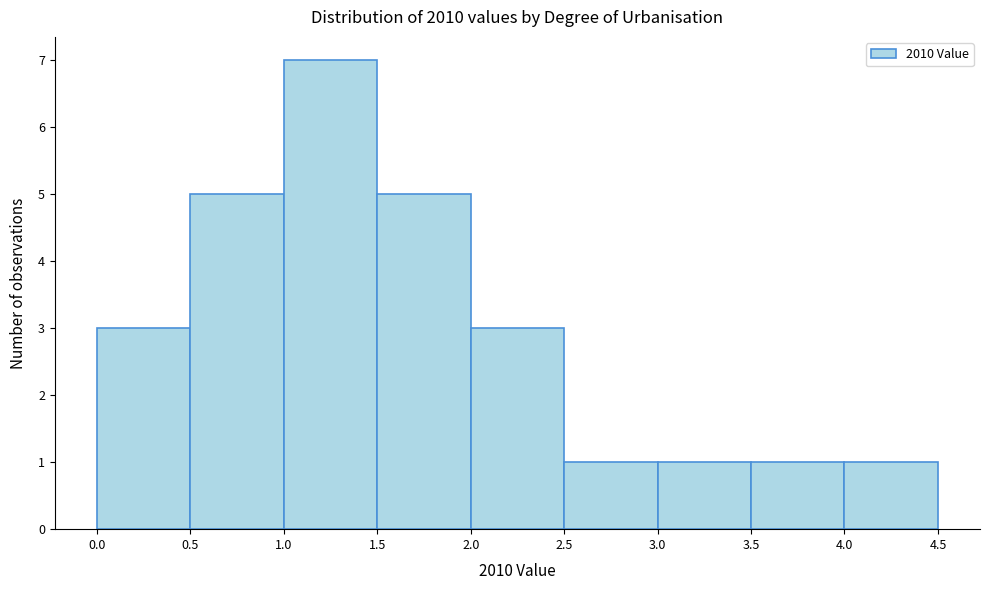

Reading left to right, transcribe this chart: for each bar, give the range it covers on the x-axis and its height. The values are not printed on the chart, so give them approximately, as read against the axis.

0.0 to 0.5: 3
0.5 to 1.0: 5
1.0 to 1.5: 7
1.5 to 2.0: 5
2.0 to 2.5: 3
2.5 to 3.0: 1
3.0 to 3.5: 1
3.5 to 4.0: 1
4.0 to 4.5: 1